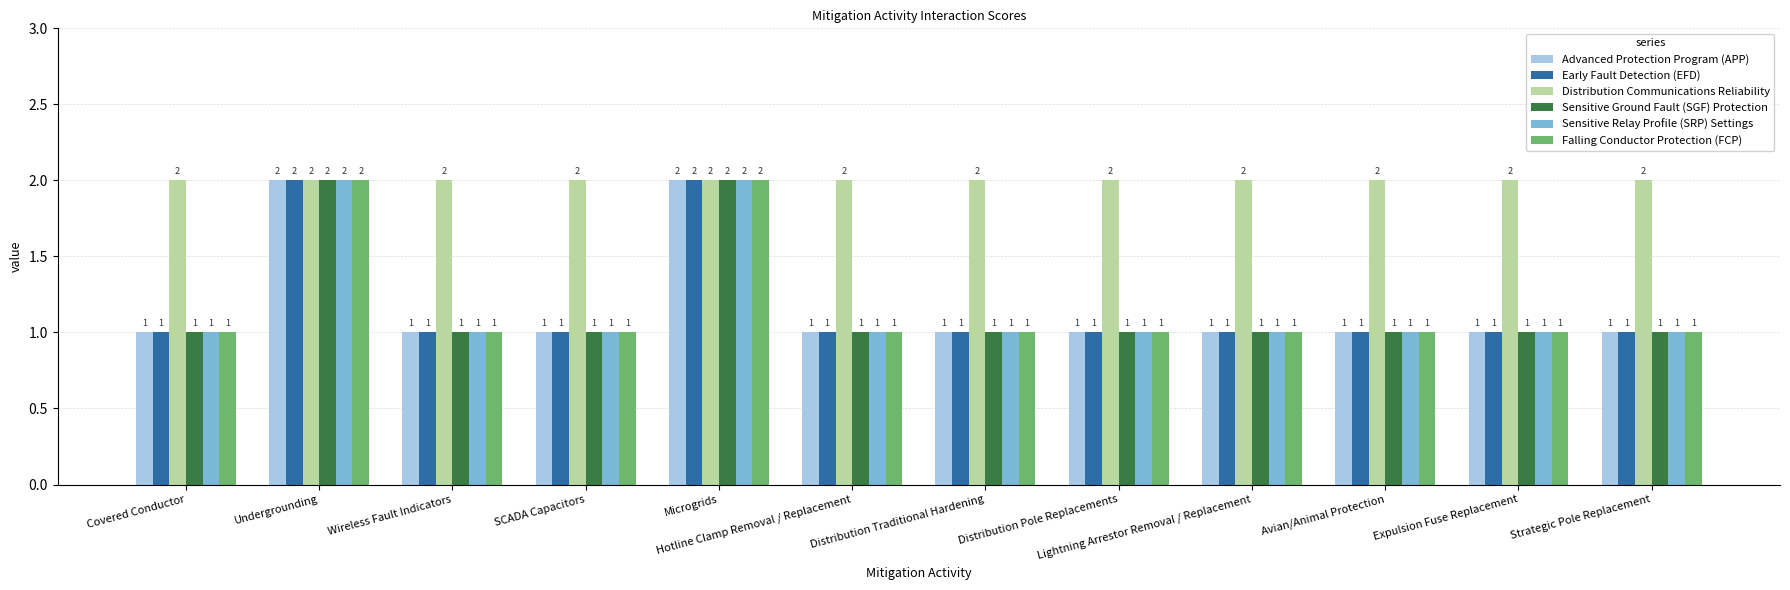

What is the difference between the highest and lowest values at Avian/Animal Protection?

1